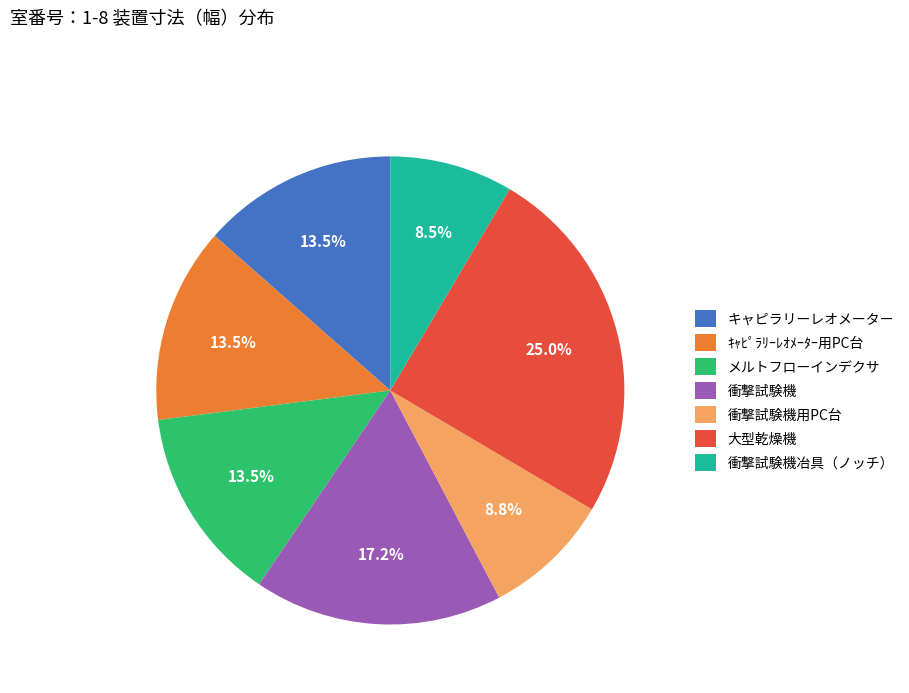

Does 衝撃試験機 represent more than half of the total?

No